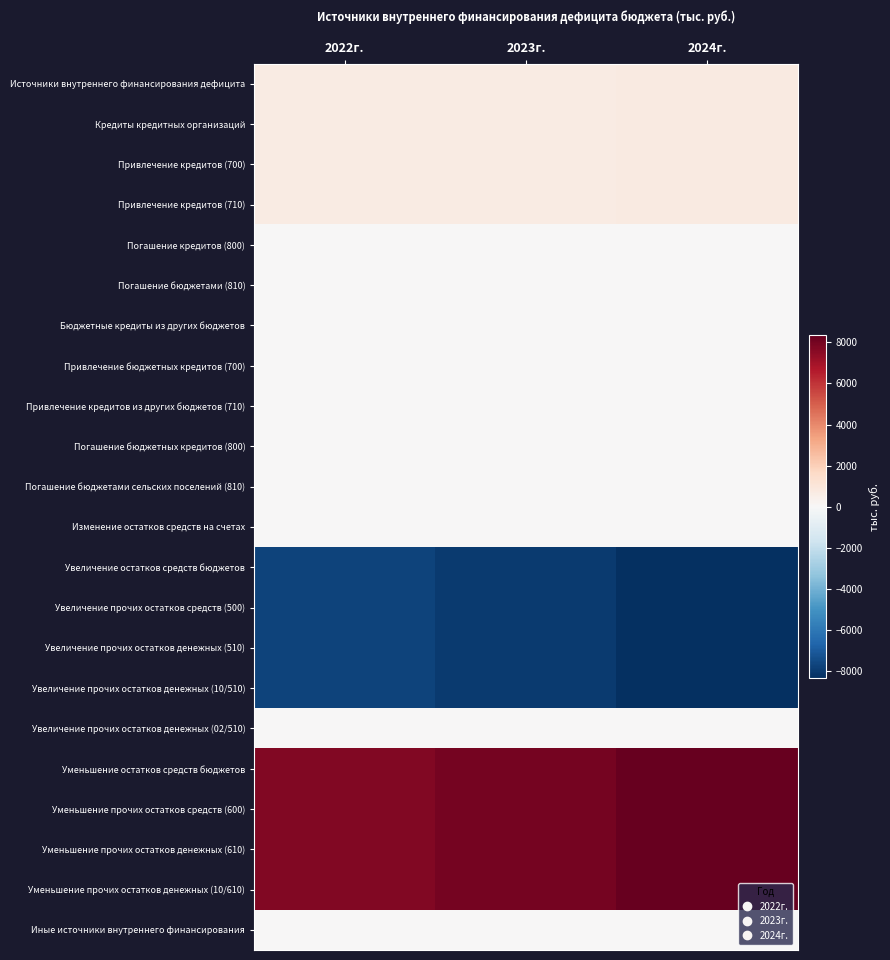

Between 2022г. and 2023г., which is larger?

2023г.